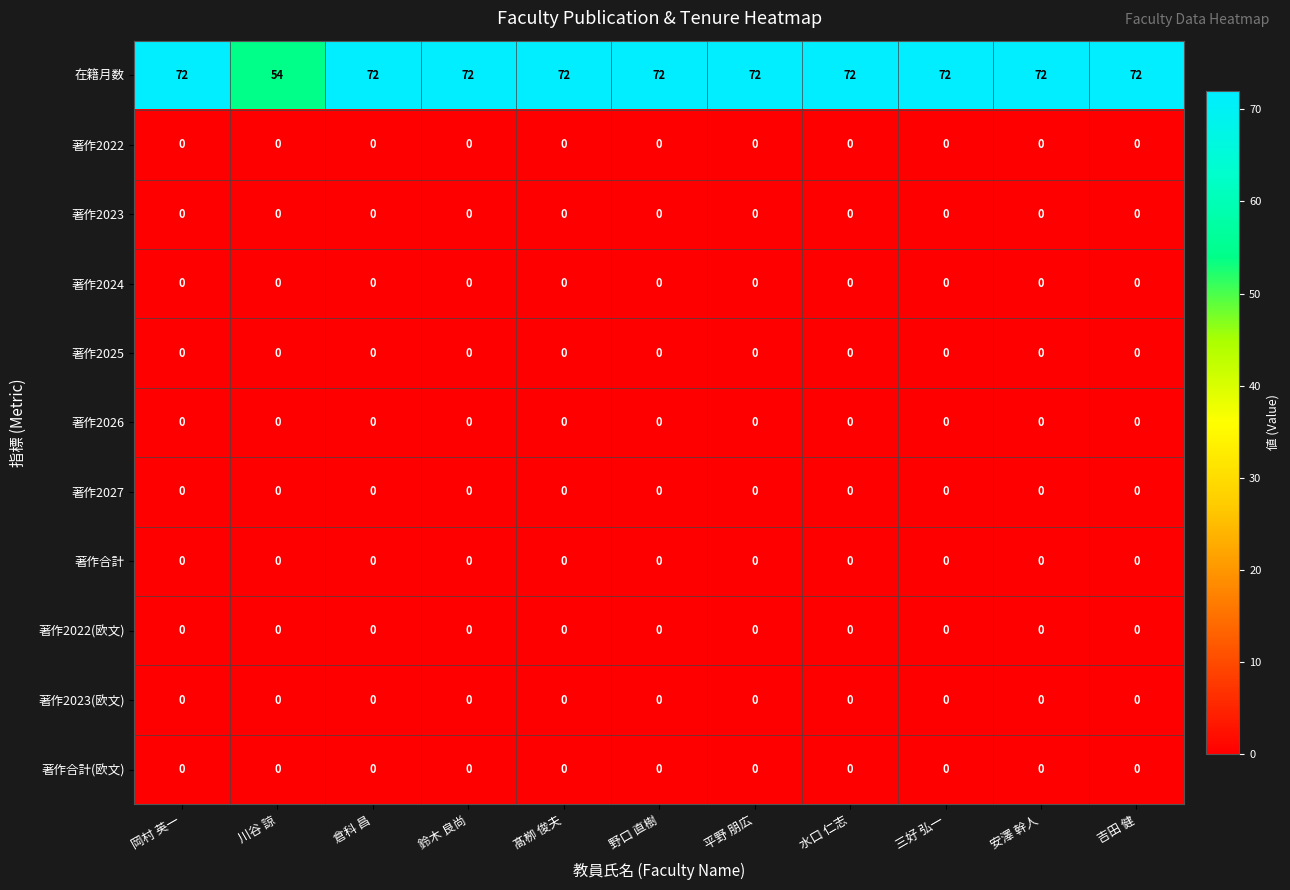

The 著作2022 series shows 0 at 三好 弘一. True or false?

True